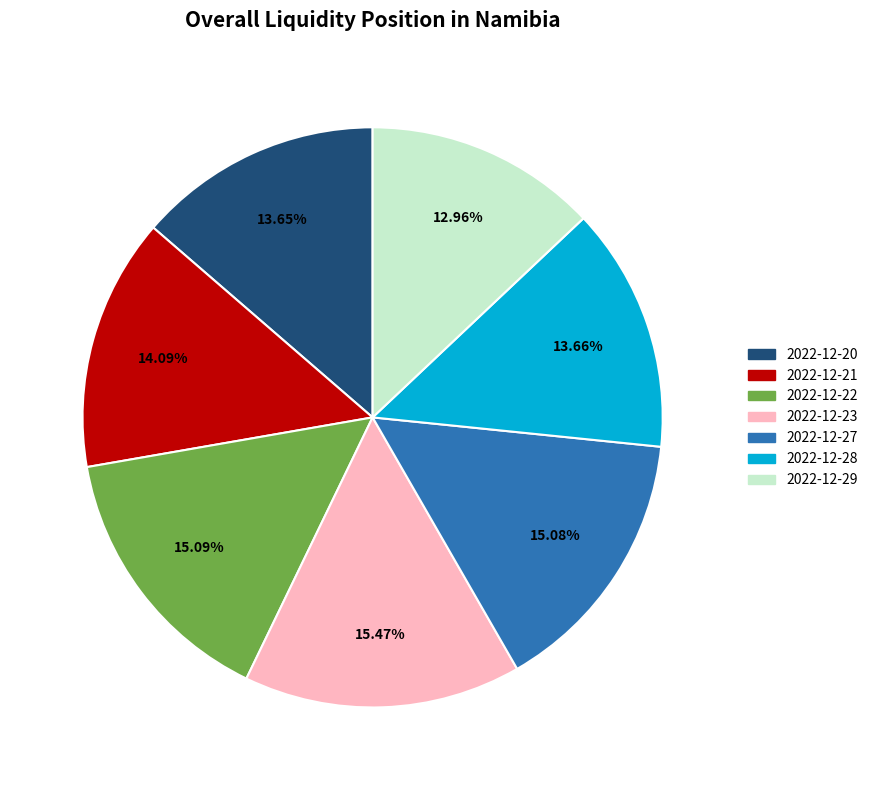

Do 2022-12-23 and 2022-12-29 together represent more than half of the pie?

No